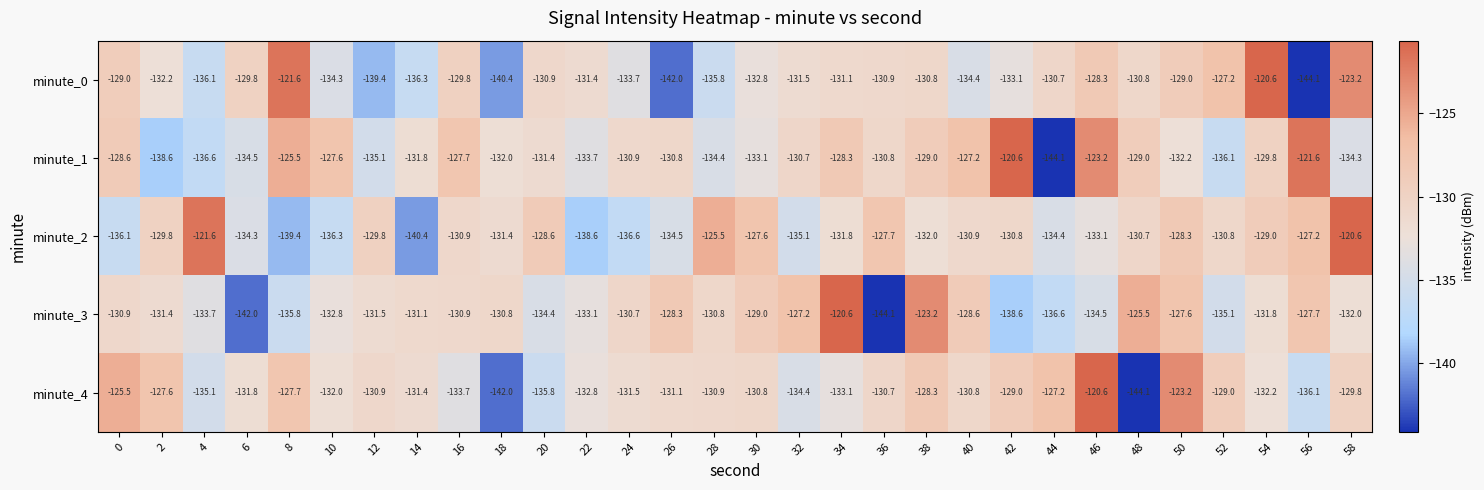

Where is minute_4 nearest to the value -132?

10